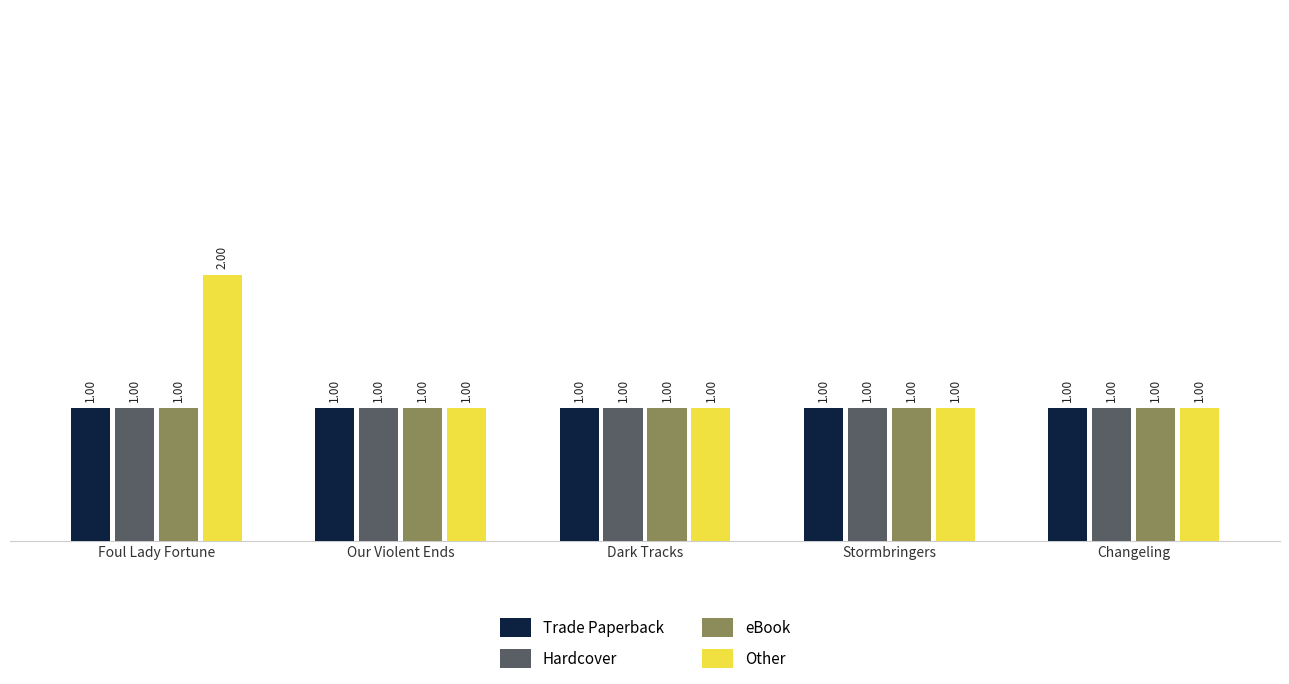

What is the label of the 1st bar from the left?

Foul Lady Fortune